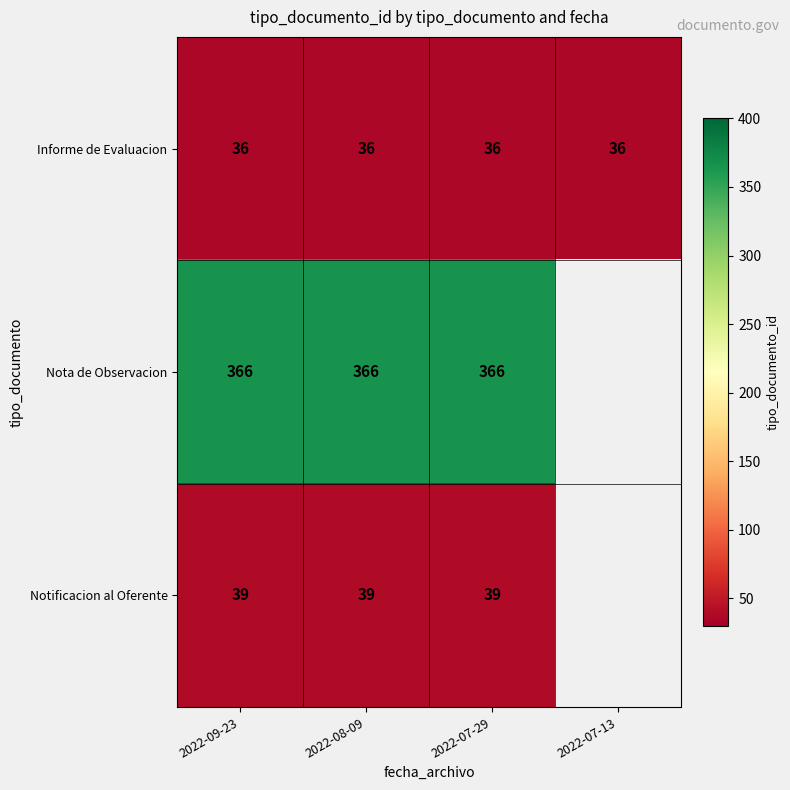

The value of Nota de Observacion at 2022-07-29 is 366. True or false?

True